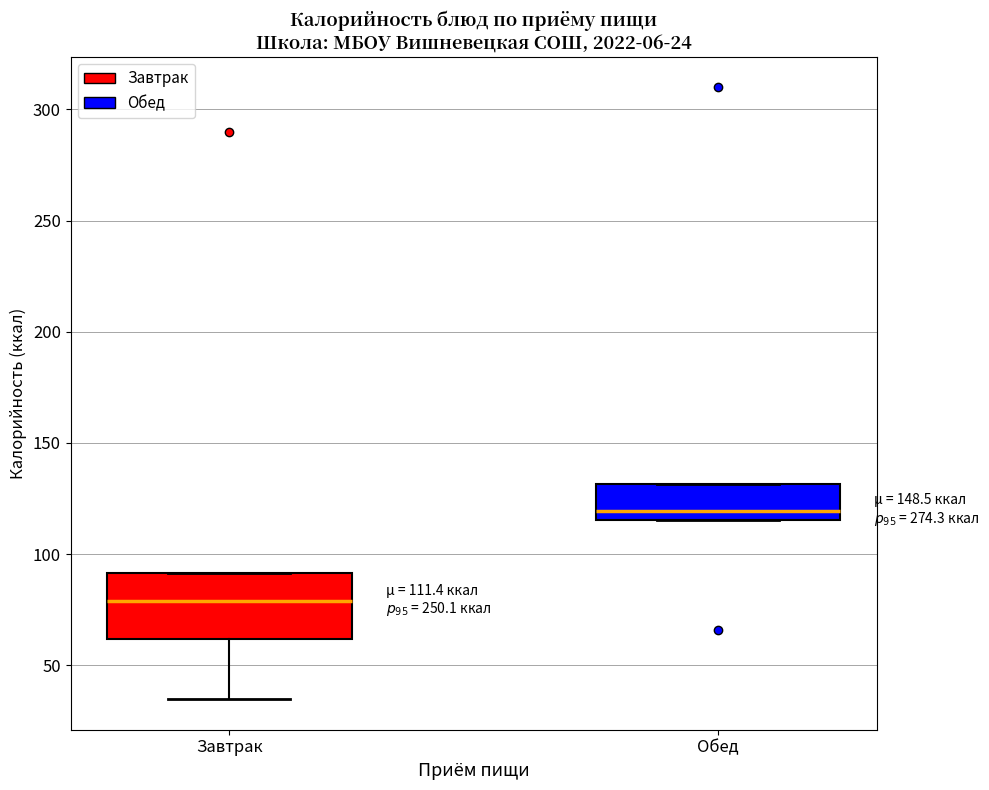

Which box has the highest median line?

Обед